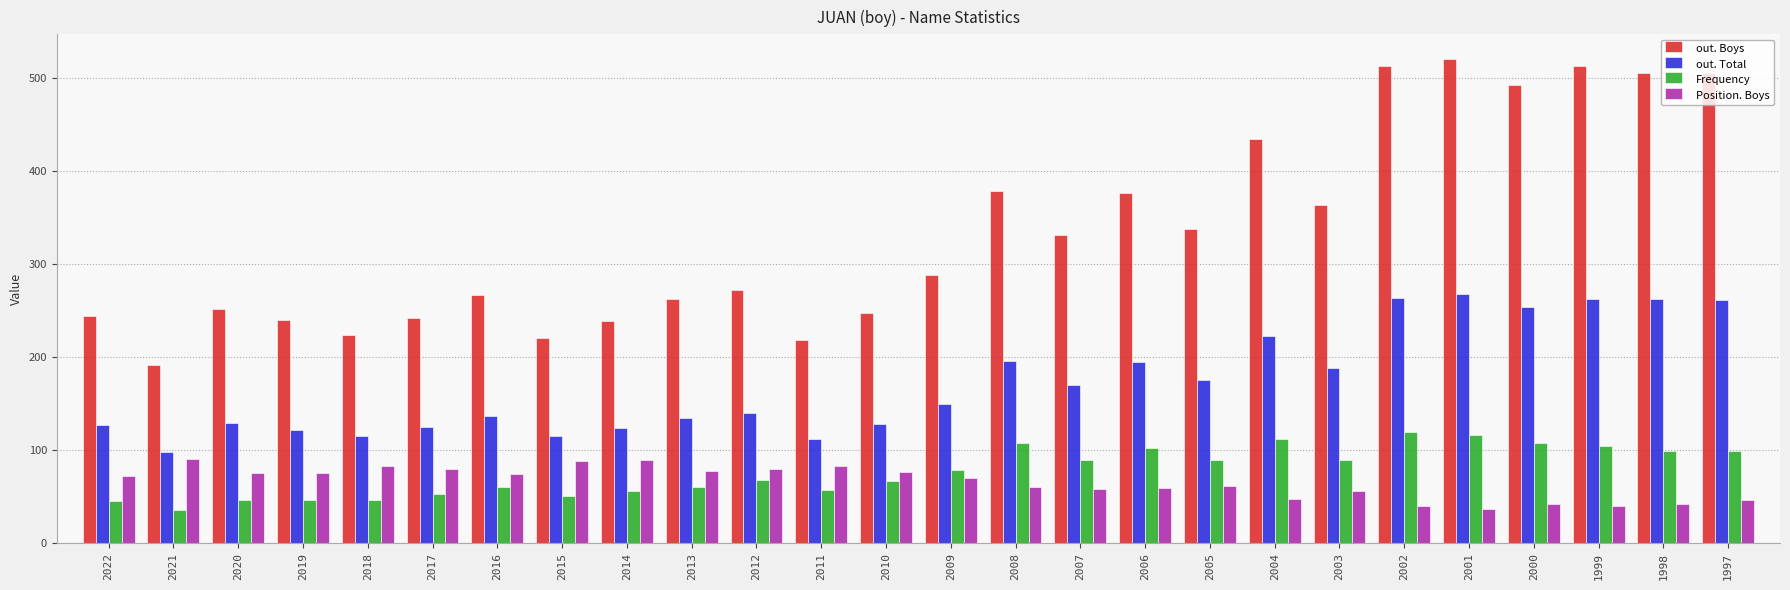

What is the difference between the highest and lowest values at 2009?

218